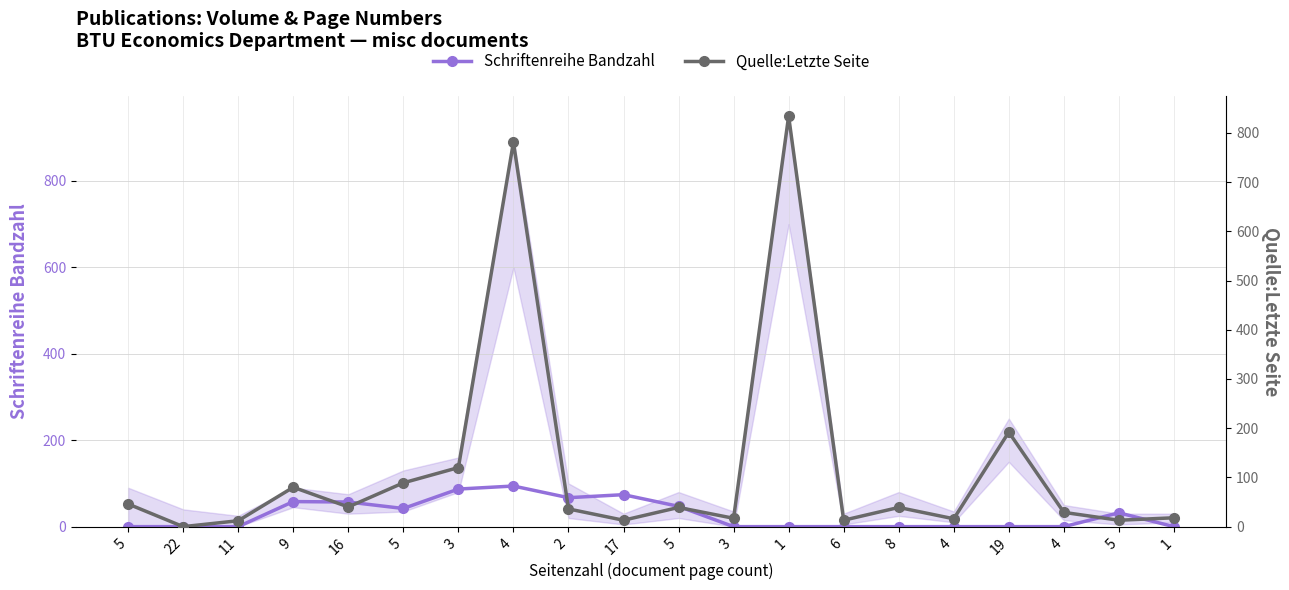

Is the value of Schriftenreihe Bandzahl at 6 greater than the value of Quelle:Letzte Seite at 3?

No